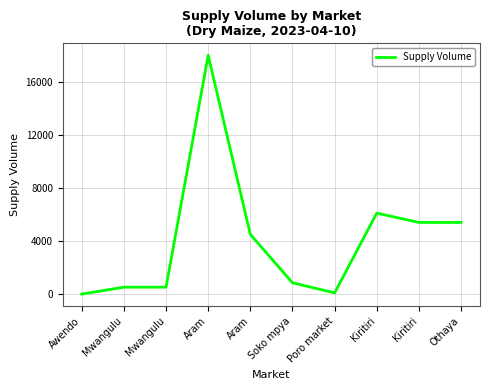

Does the chart have visible grid lines?

Yes